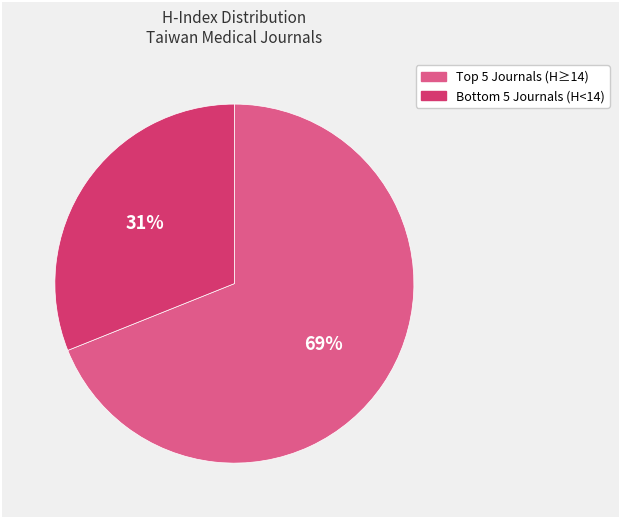

To the nearest percent, what is the difference between the largest and smallest slice percentages?

38%